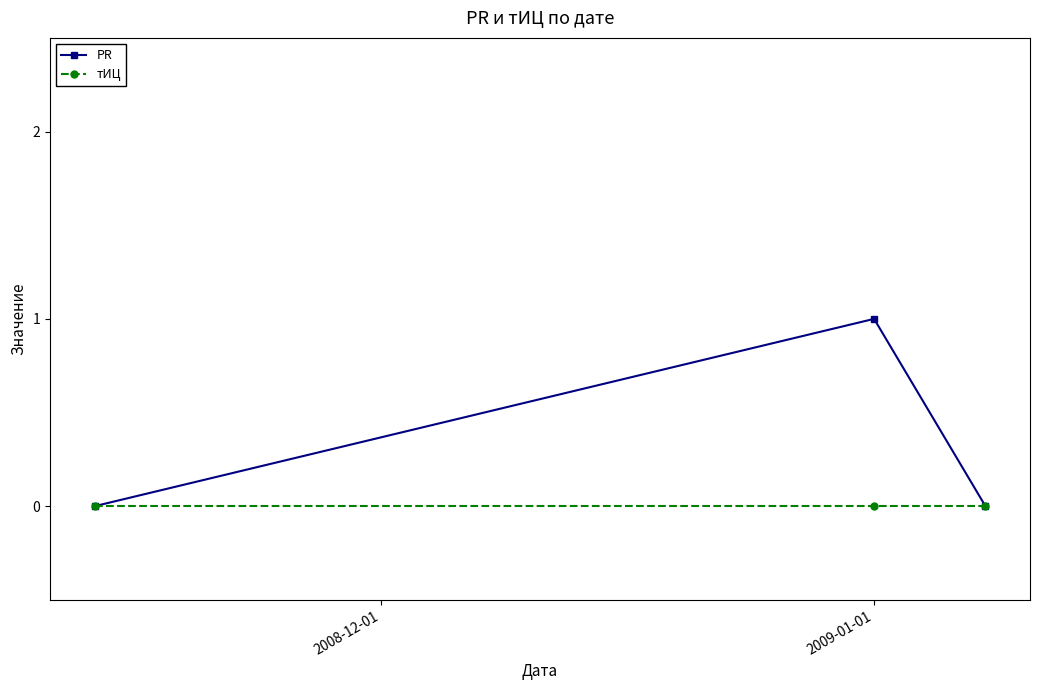

List the series in order of their overall mean, lowest first.

тИЦ, PR